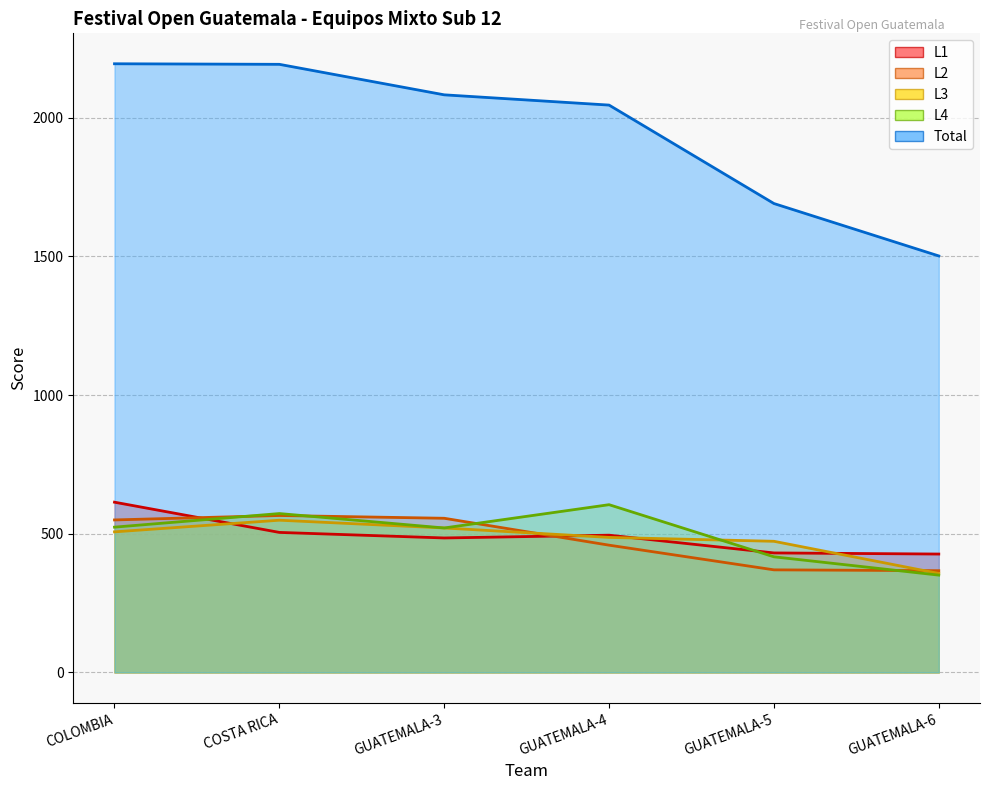

Is the value of L1 at COLOMBIA greater than the value of L3 at GUATEMALA-4?

Yes